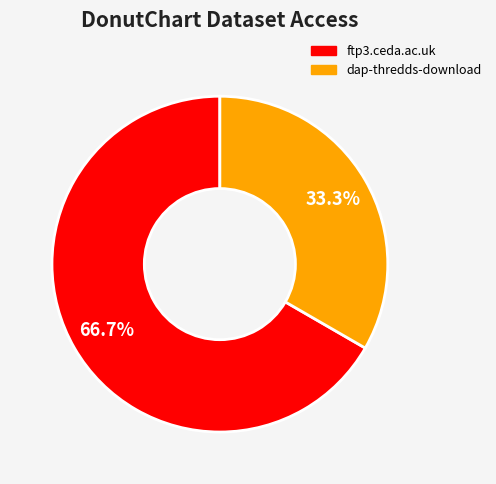

Is it true that dap-thredds-download is 46% of the pie?

False